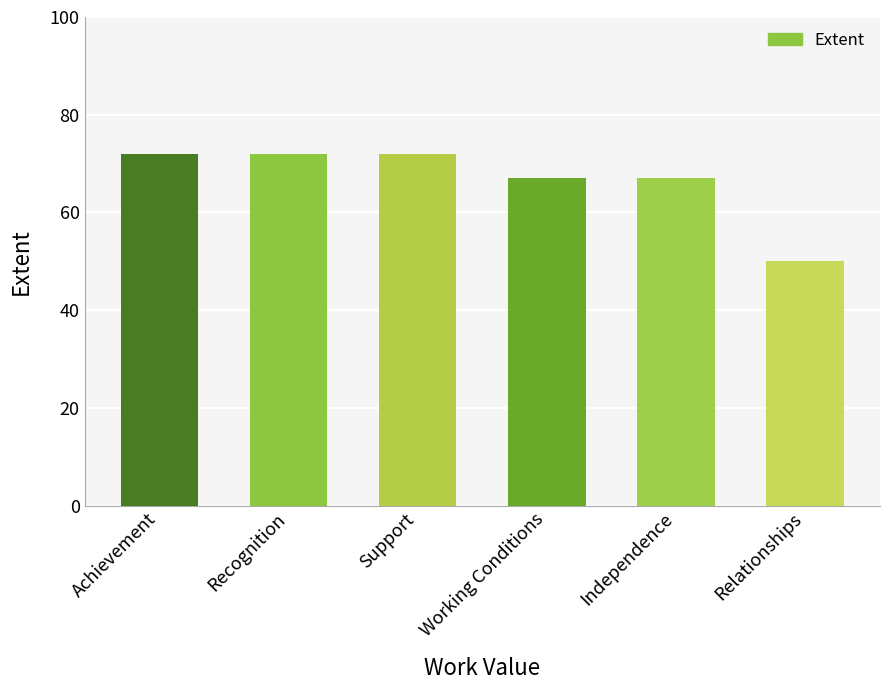

True or false: the data shows 27 at Independence.

False